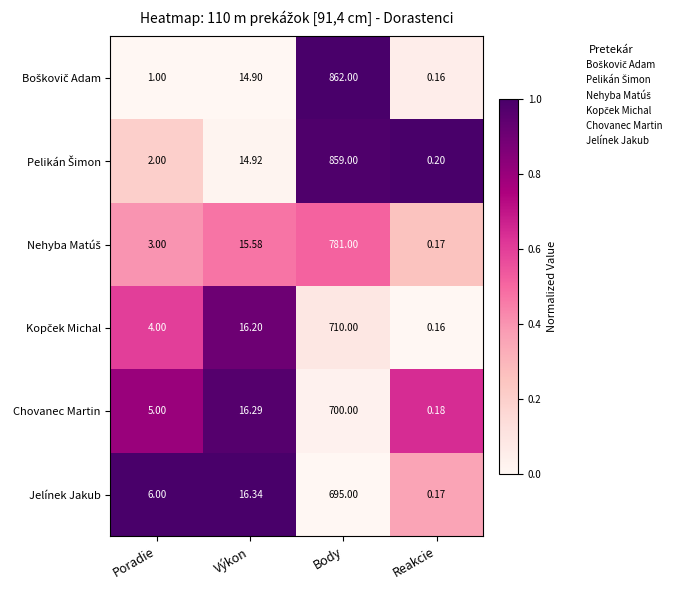

Which category has the lowest value across all series?

Reakcie